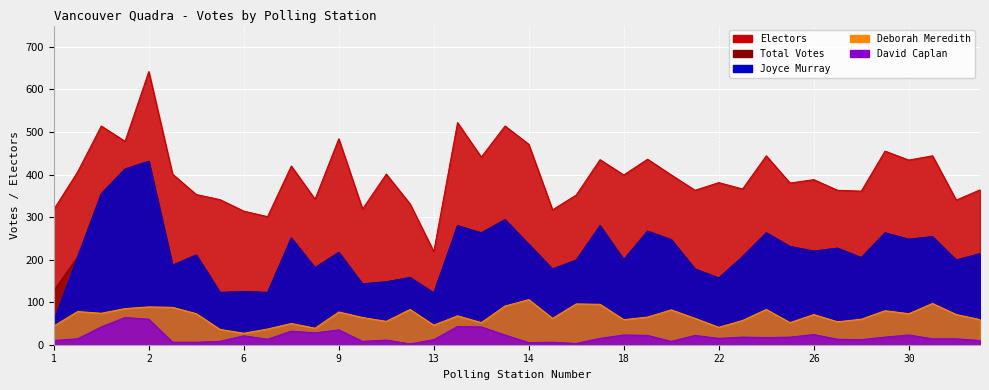

True or false: Joyce Murray and Deborah Meredith cross at least once.

False